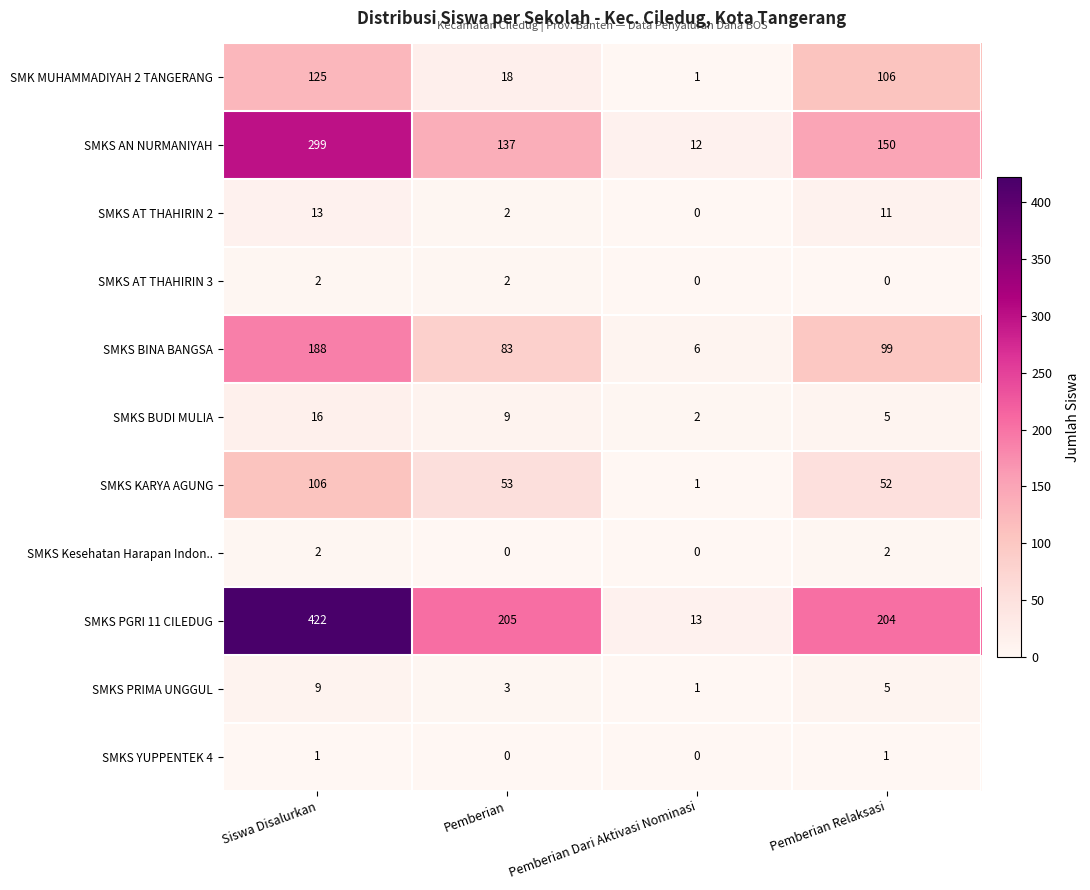

What is the difference between the highest and lowest values at Pemberian Relaksasi?

204